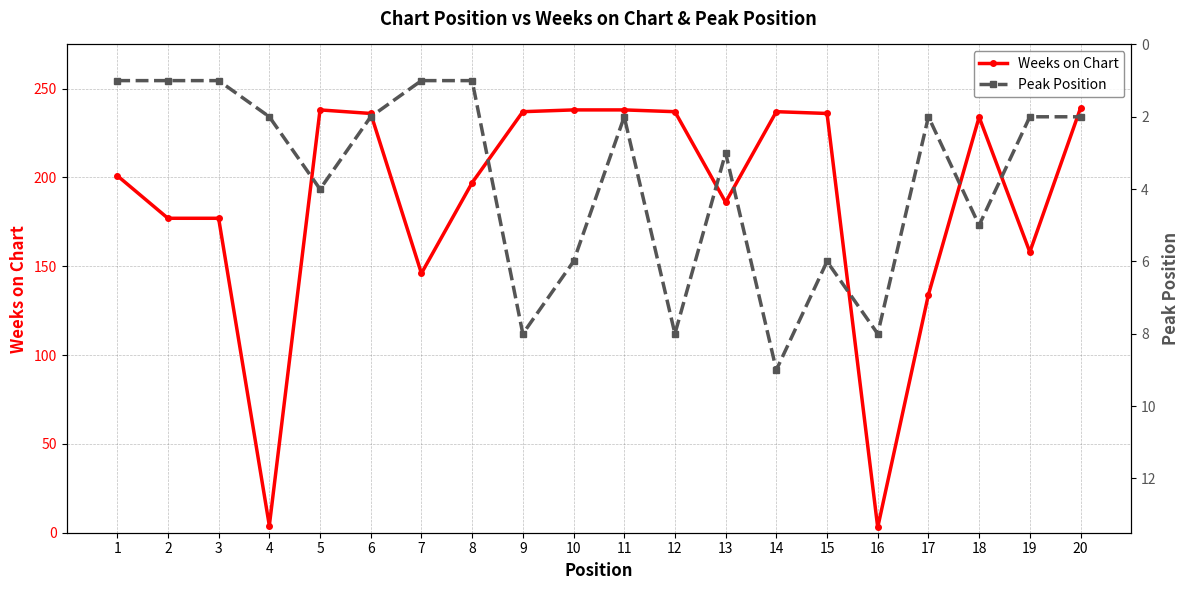

Reading left to right, what are all the values shown in this chart?

Weeks on Chart: 1=201	2=177	3=177	4=4	5=238	6=236	7=146	8=197	9=237	10=238	11=238	12=237	13=186	14=237	15=236	16=3	17=134	18=234	19=158	20=239
Peak Position: 1=1	2=1	3=1	4=2	5=4	6=2	7=1	8=1	9=8	10=6	11=2	12=8	13=3	14=9	15=6	16=8	17=2	18=5	19=2	20=2